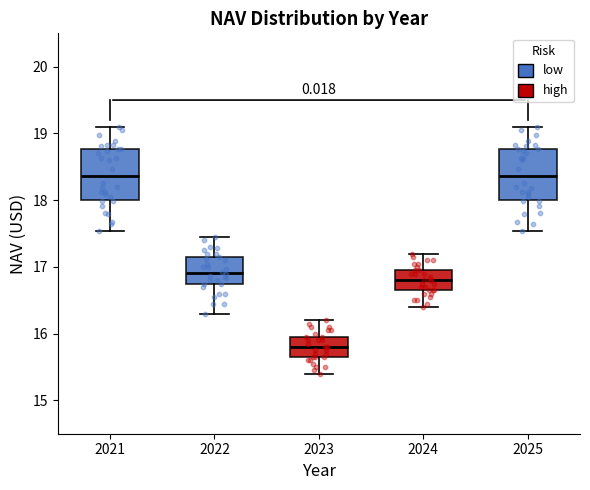

Which box has the lowest median line?

2023